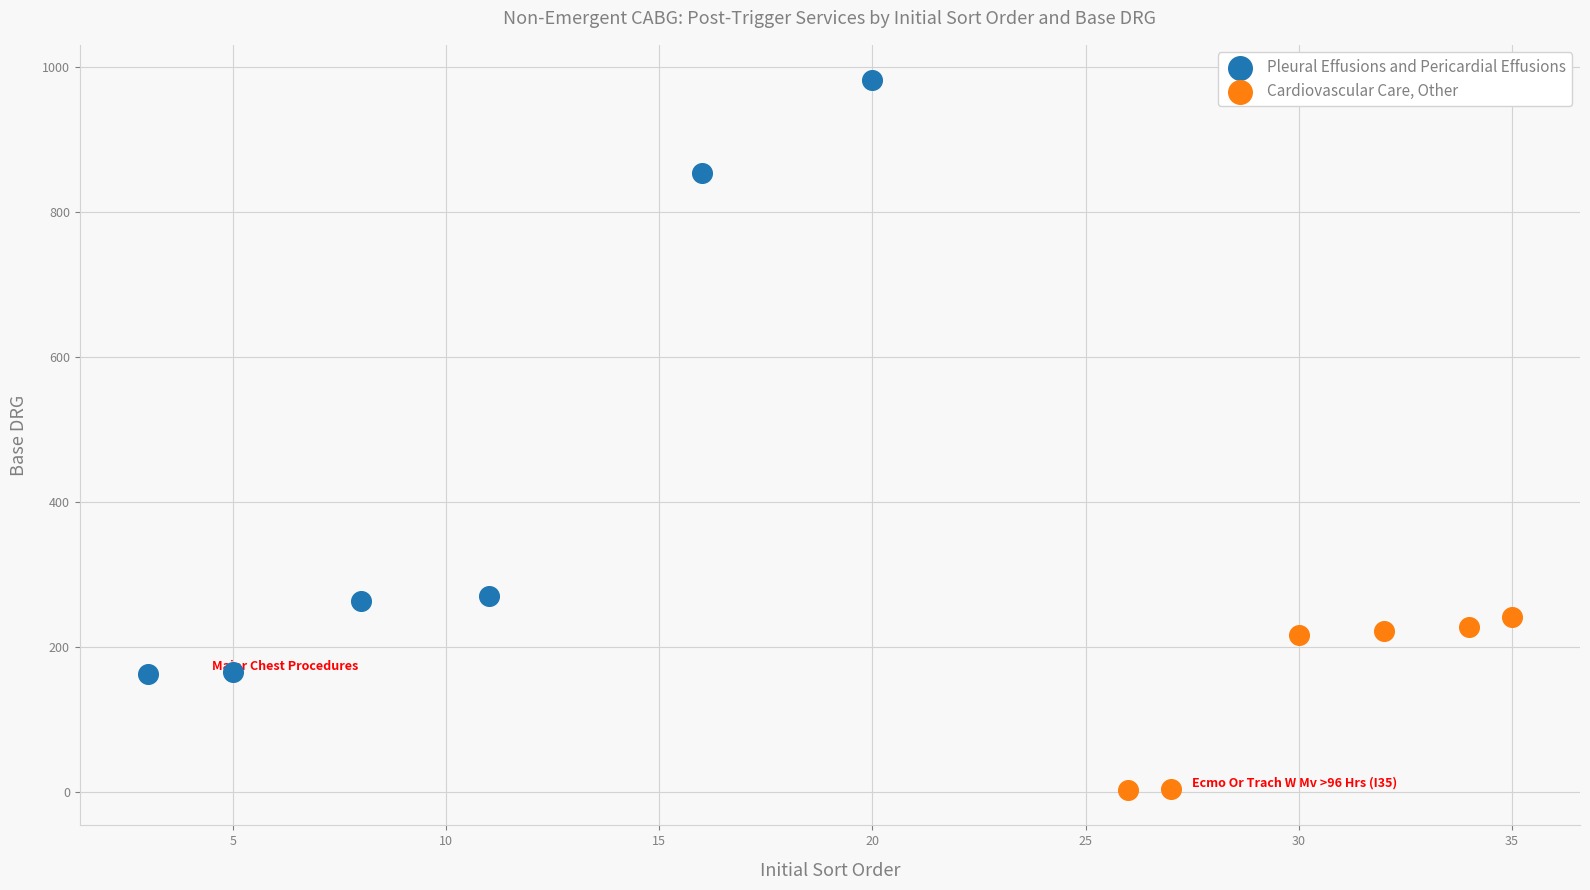

Which series reaches the maximum Y coordinate?

Pleural Effusions and Pericardial Effusions